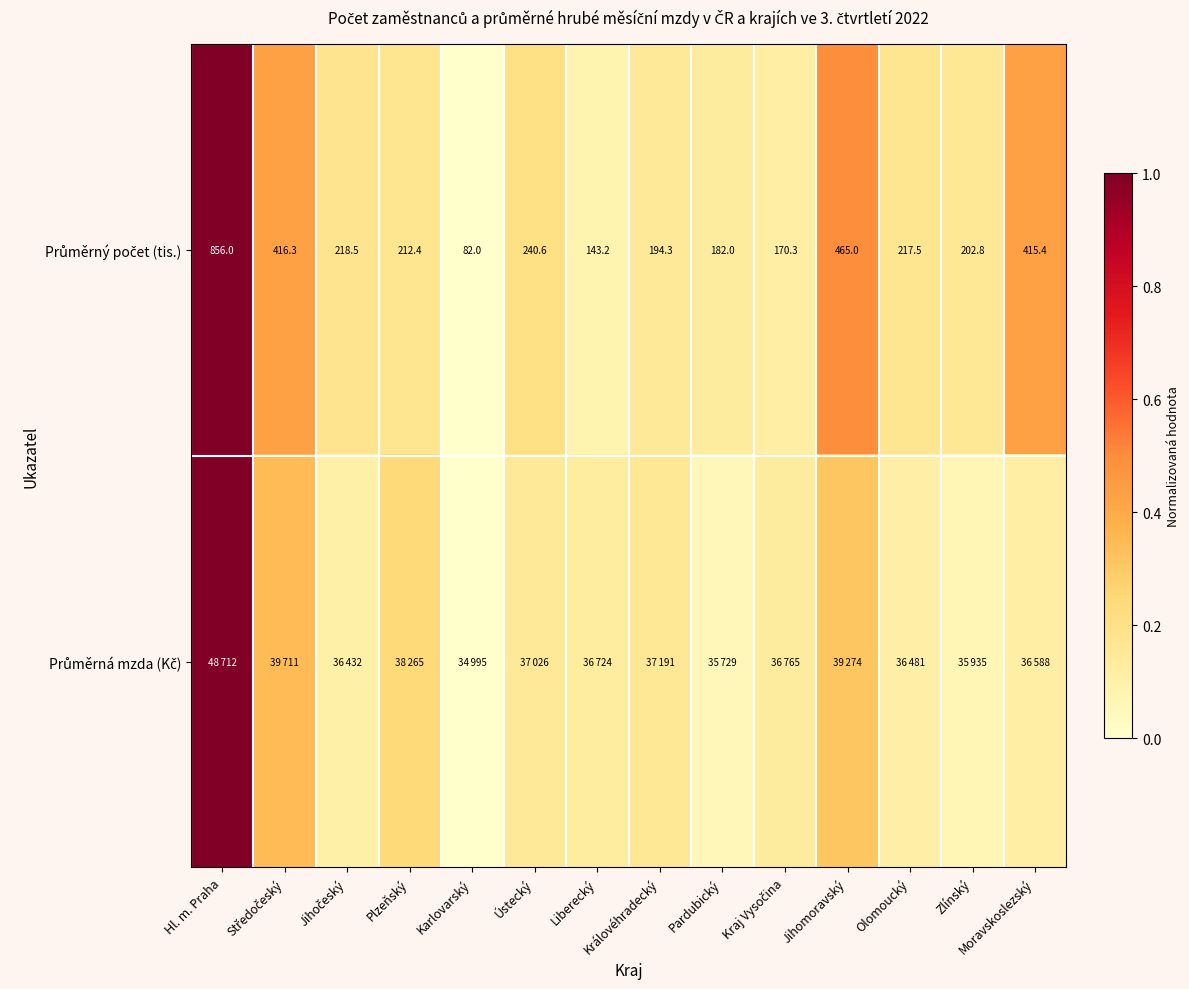

At how many categories does at least one series exceed 0?

13